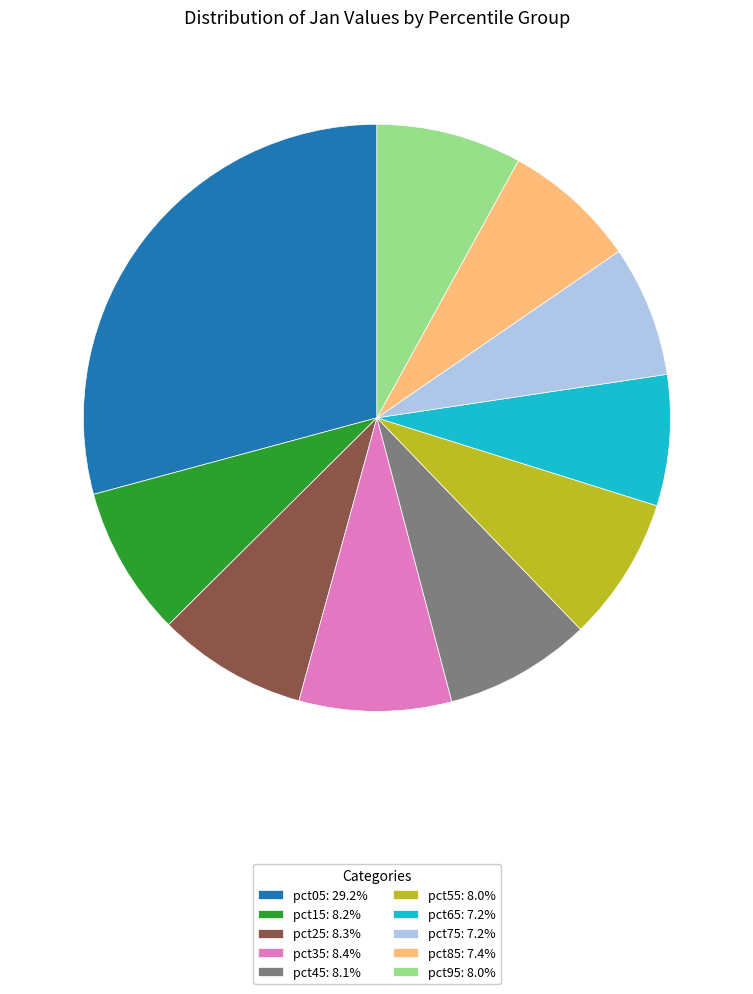

The pct85 slice represents 7% of the pie. True or false?

True